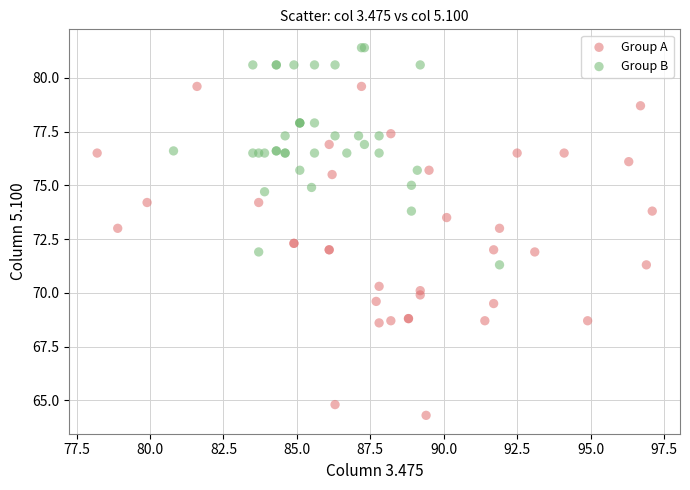

Which series reaches the maximum Y coordinate?

Group B